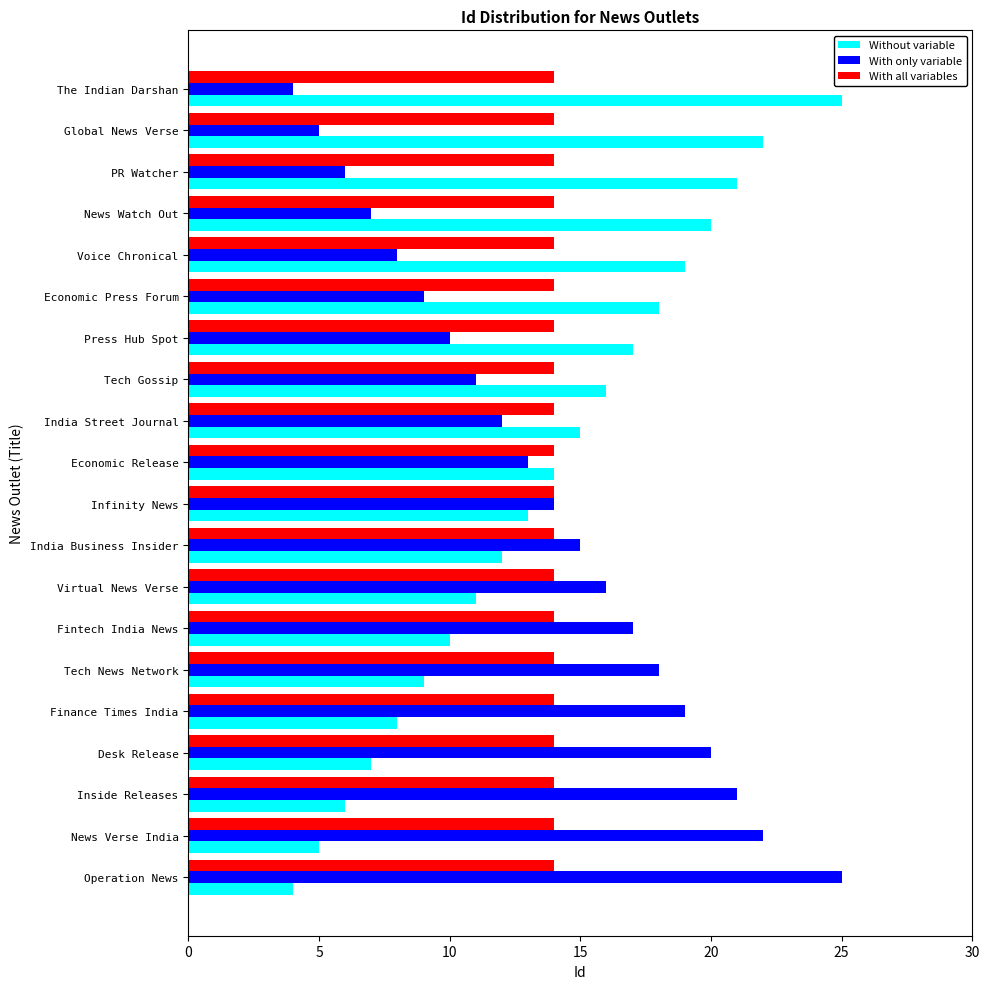

What is the difference between the highest and lowest values at Desk Release?

13